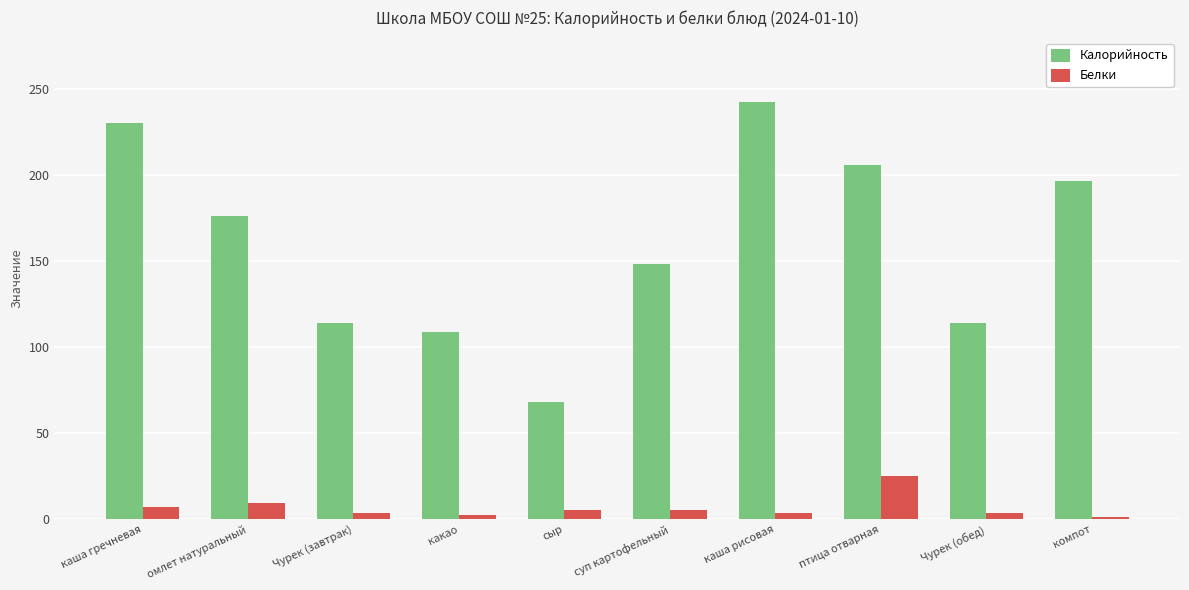

At which label does Калорийность reach its minimum?

сыр